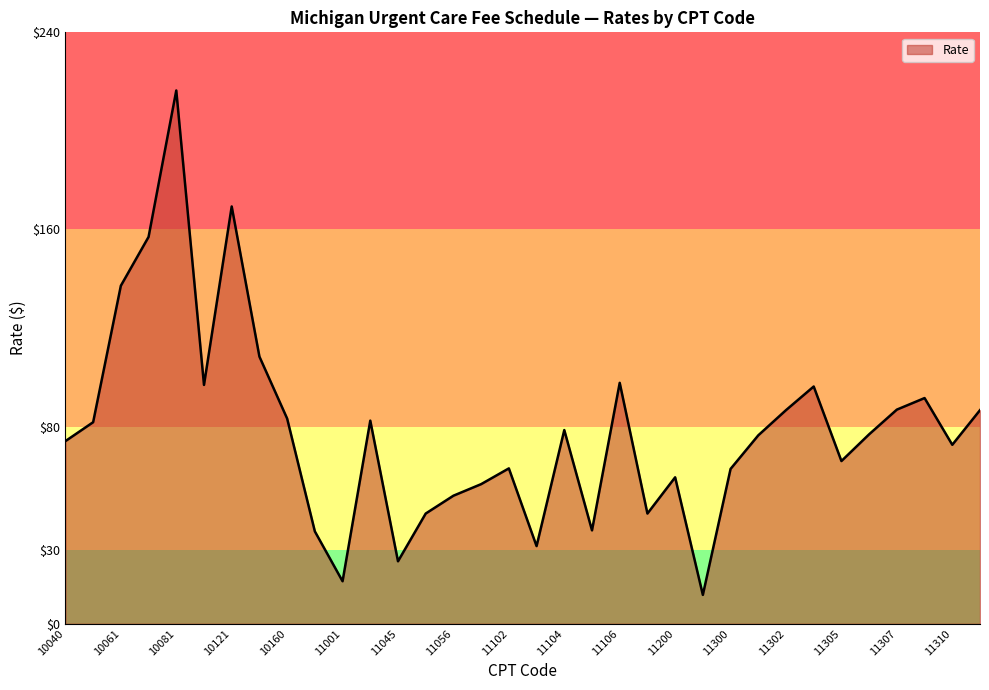

What is the difference between the maximum and minimum values?

204.7